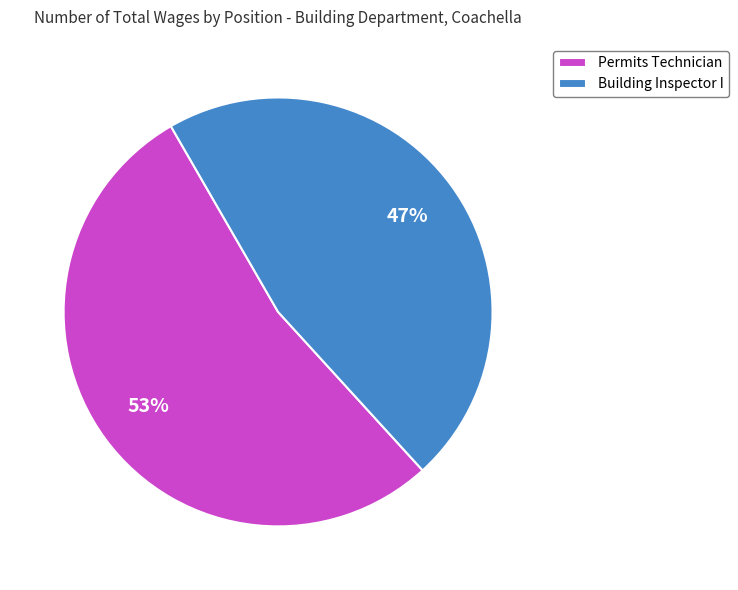

To the nearest percent, what percentage of the pie is Permits Technician?

53%